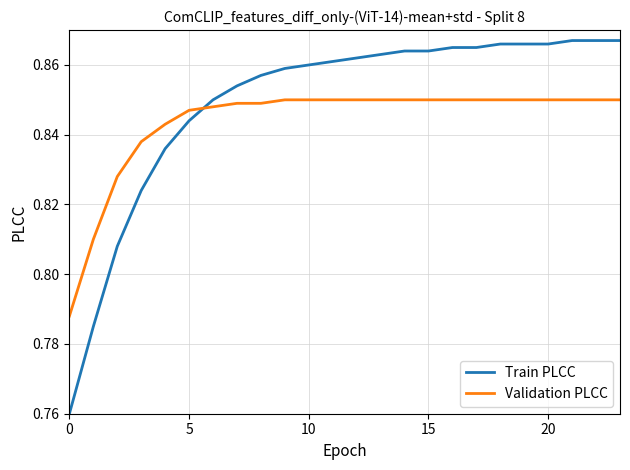

What is the sum of all Train PLCC values?

20.4